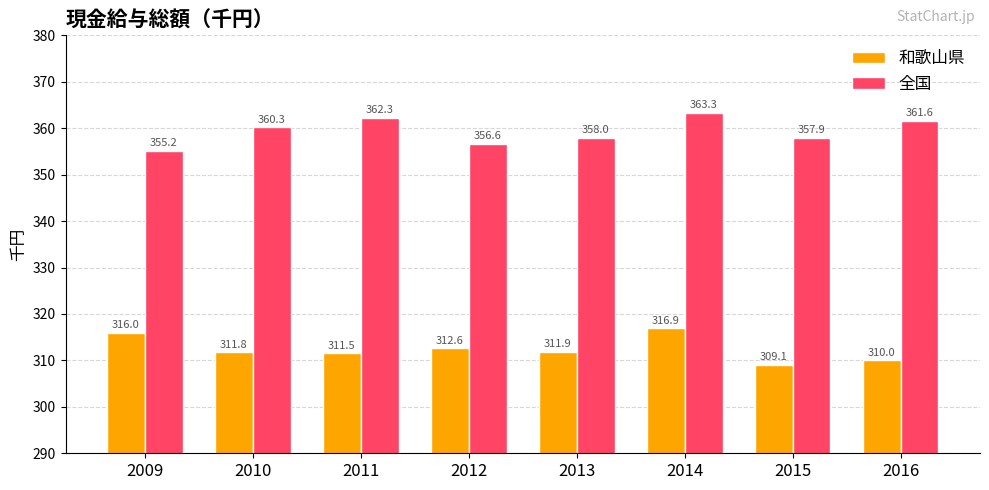

Count the number of data series in this chart.

2